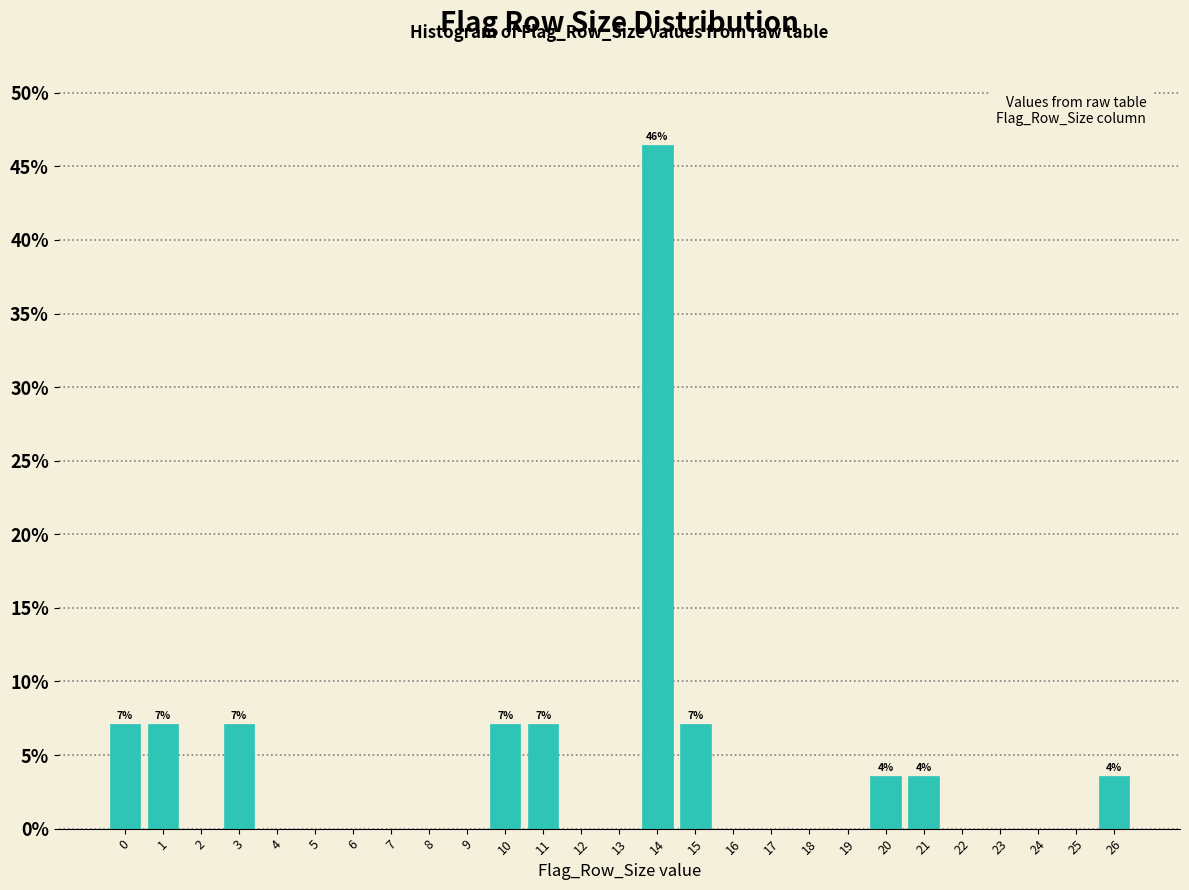

Reading left to right, what are all the values shown in this chart?

0=7.1	1=7.1	2=0.0	3=7.1	4=0.0	5=0.0	6=0.0	7=0.0	8=0.0	9=0.0	10=7.1	11=7.1	12=0.0	13=0.0	14=46.4	15=7.1	16=0.0	17=0.0	18=0.0	19=0.0	20=3.6	21=3.6	22=0.0	23=0.0	24=0.0	25=0.0	26=3.6